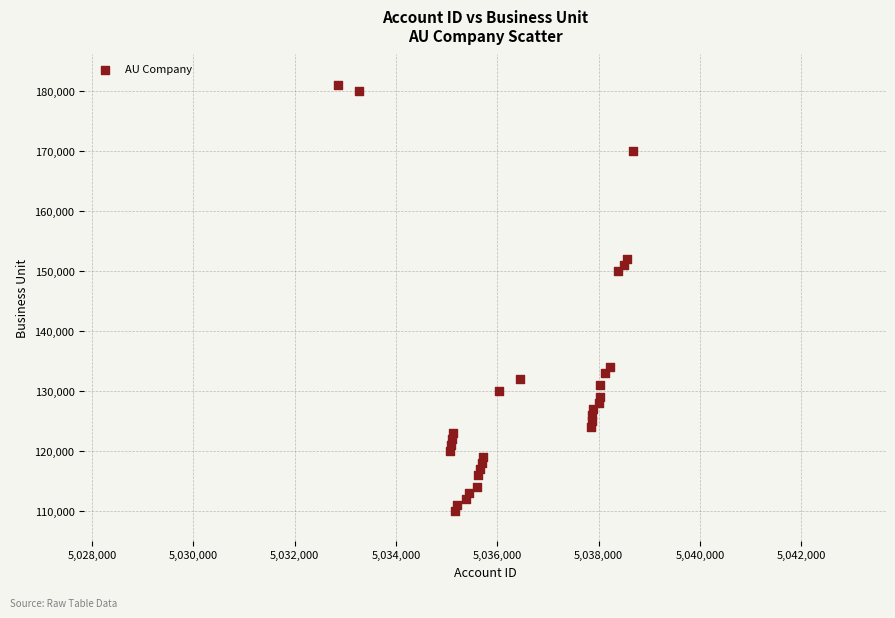

What is the range of Y values (max minus min)?

71000